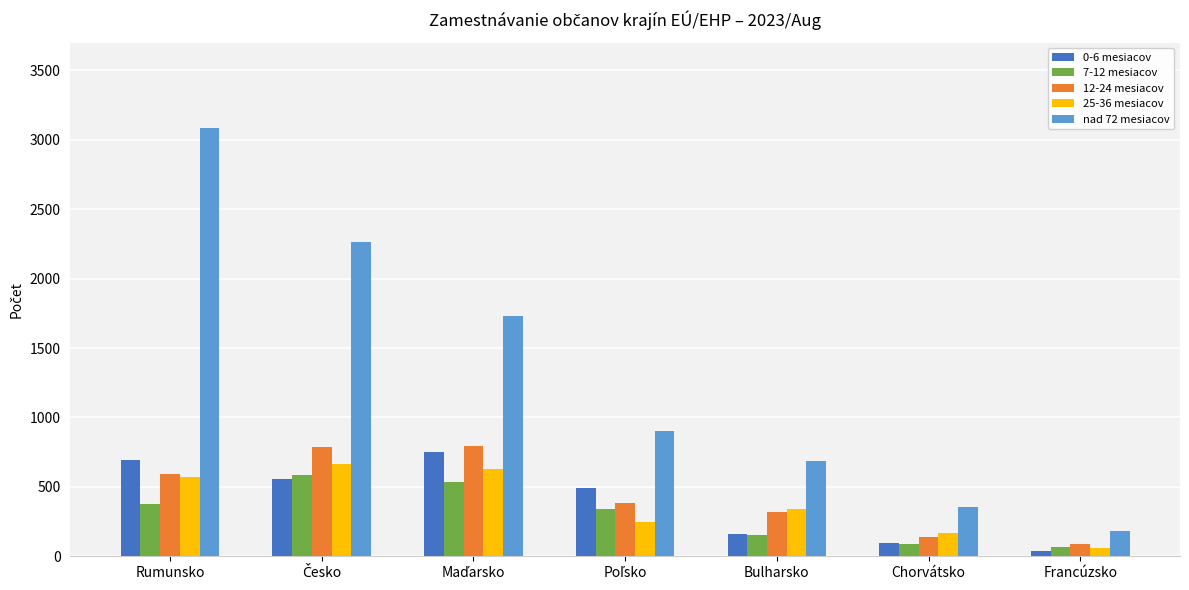

Which label corresponds to the largest value in the chart?

Rumunsko